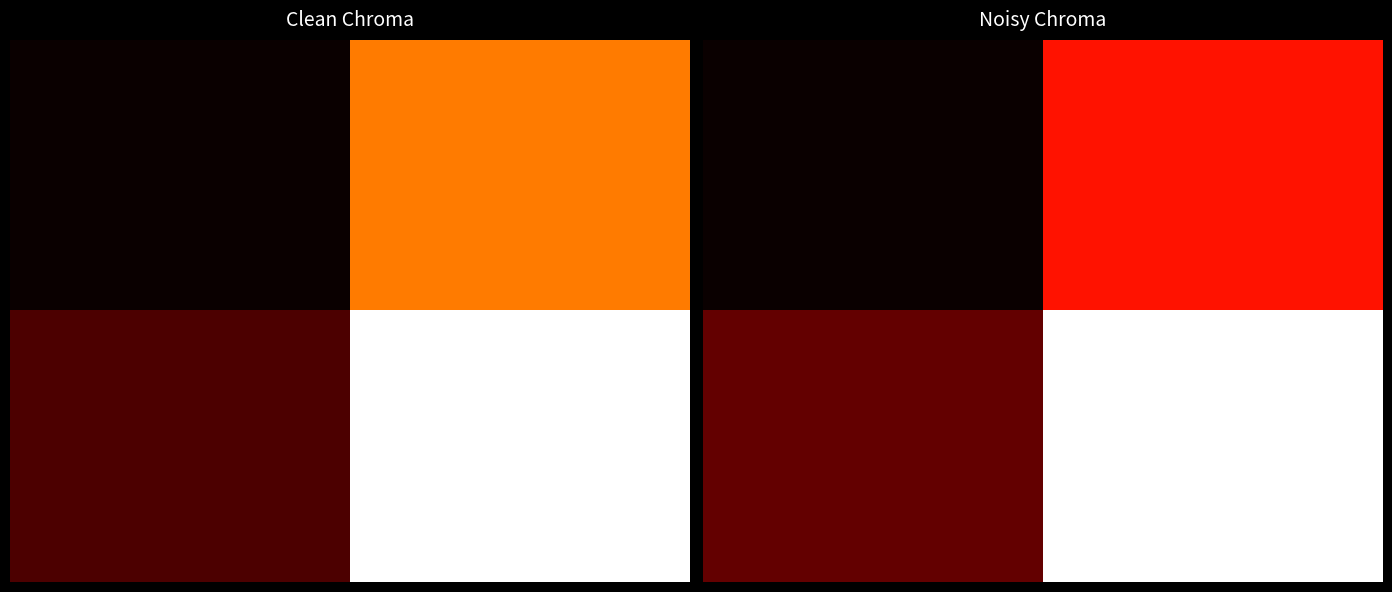

Count the number of categories in the chart.

2